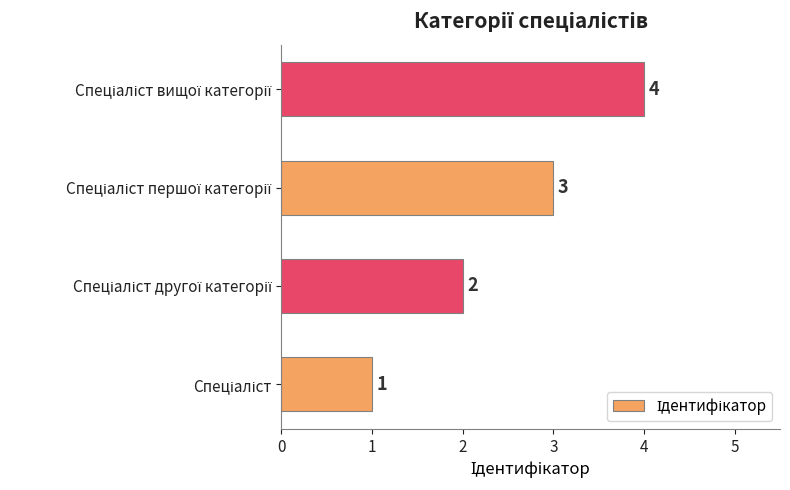

What is the greatest value displayed?

4